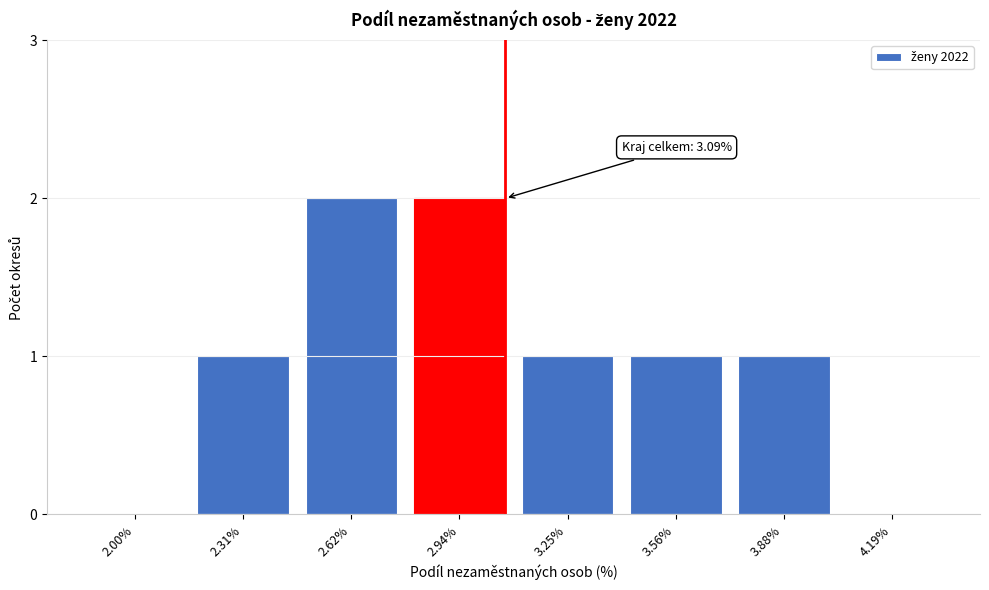

Reading left to right, what are all the values shown in this chart?

2.00%=0	2.31%=1	2.62%=2	2.94%=2	3.25%=1	3.56%=1	3.88%=1	4.19%=0